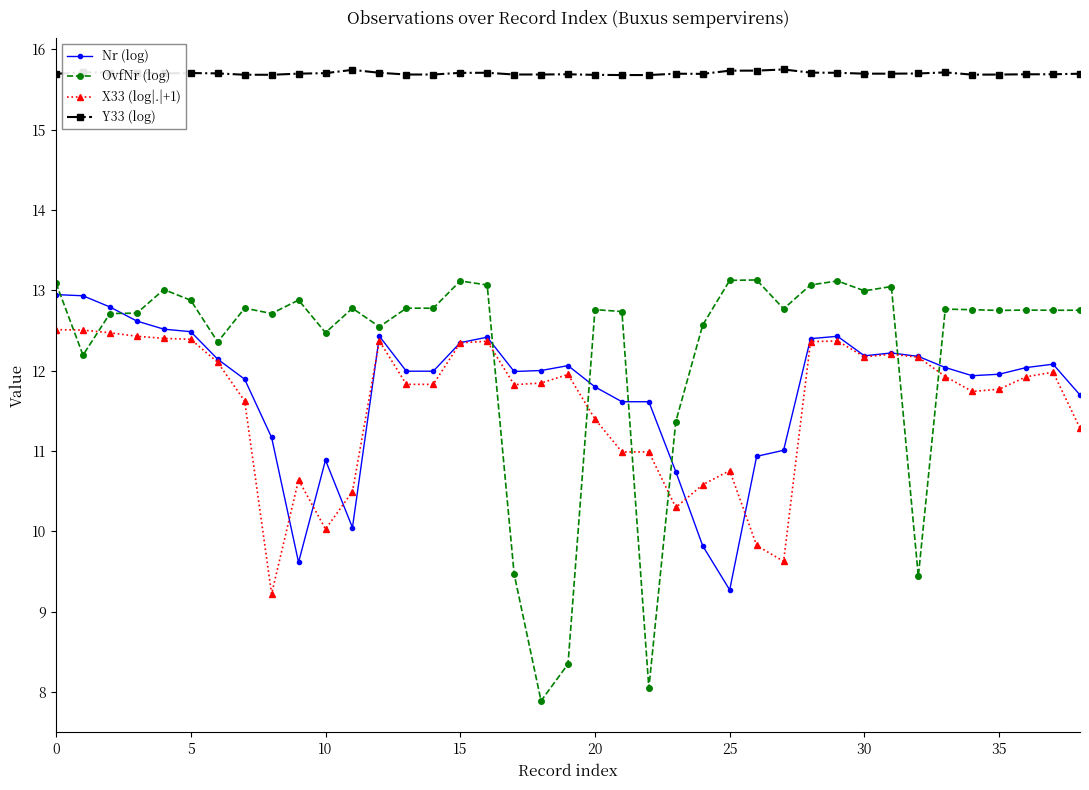

What is the smallest value displayed?

7.9